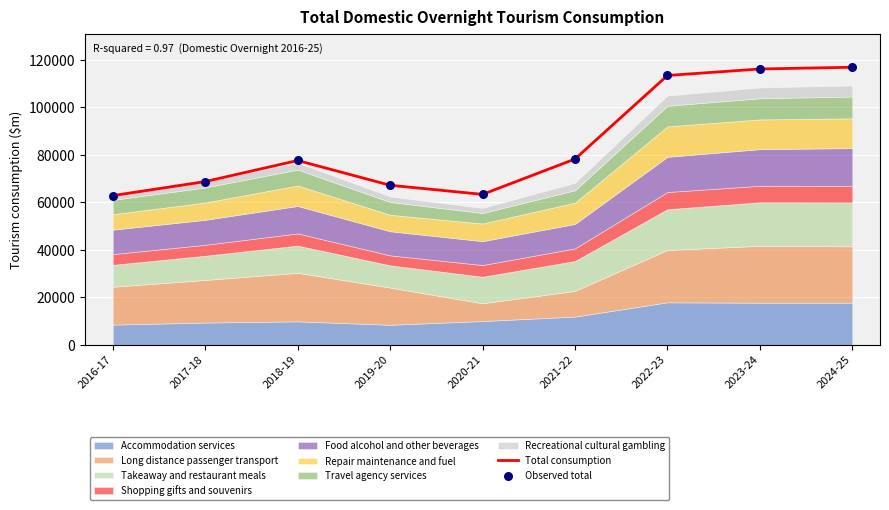

At how many categories does at least one series exceed 68243?

6